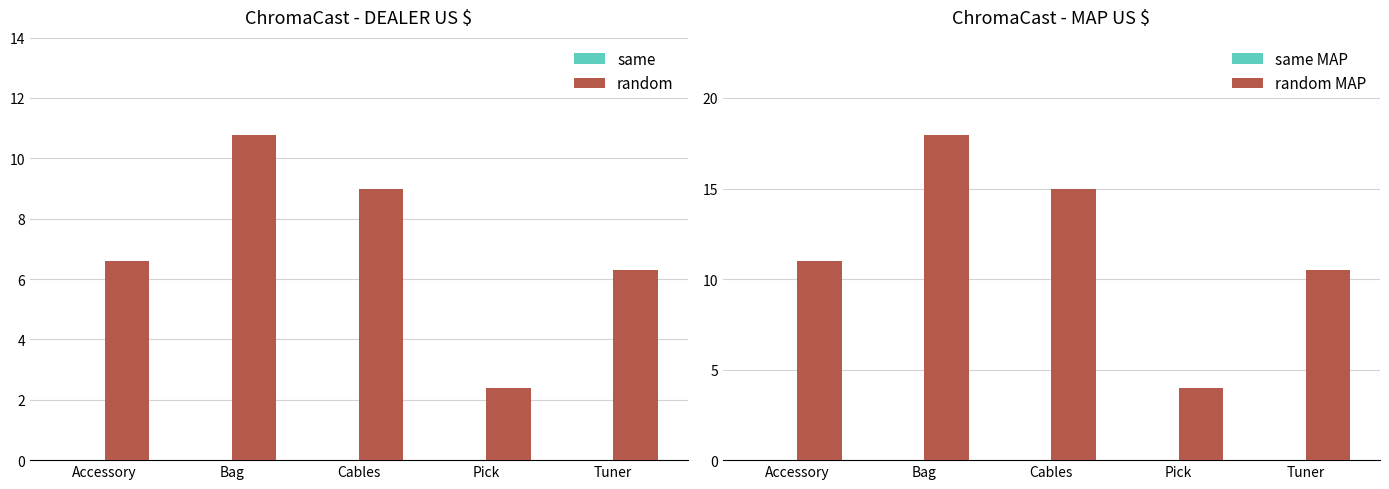

What is the label of the 5th bar from the right?

Accessory